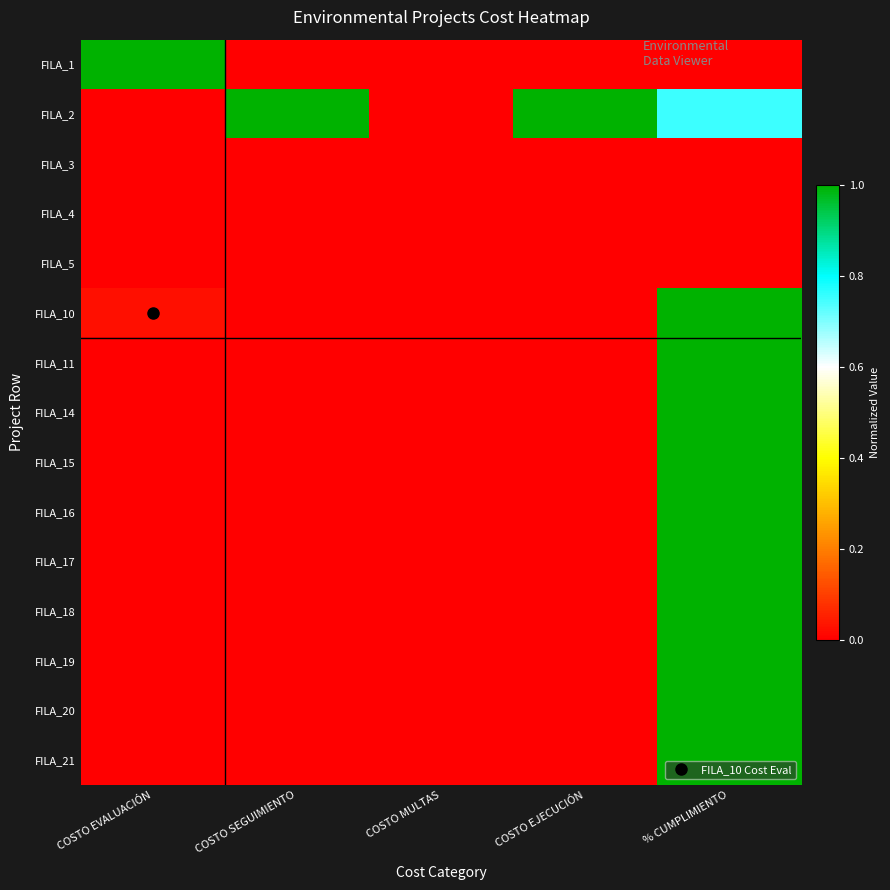

Reading right to left, transcribe all the data shown in this chart.

FILA_1: % CUMPLIMIENTO=0.0	COSTO EJECUCIÓN=0.0	COSTO MULTAS=0.0	COSTO SEGUIMIENTO=0.0	COSTO EVALUACIÓN=1.0
FILA_2: % CUMPLIMIENTO=0.8	COSTO EJECUCIÓN=1.0	COSTO MULTAS=0.0	COSTO SEGUIMIENTO=1.0	COSTO EVALUACIÓN=0.0
FILA_3: % CUMPLIMIENTO=0.0	COSTO EJECUCIÓN=0.0	COSTO MULTAS=0.0	COSTO SEGUIMIENTO=0.0	COSTO EVALUACIÓN=0.0
FILA_4: % CUMPLIMIENTO=0.0	COSTO EJECUCIÓN=0.0	COSTO MULTAS=0.0	COSTO SEGUIMIENTO=0.0	COSTO EVALUACIÓN=0.0
FILA_5: % CUMPLIMIENTO=0.0	COSTO EJECUCIÓN=0.0	COSTO MULTAS=0.0	COSTO SEGUIMIENTO=0.0	COSTO EVALUACIÓN=0.0
FILA_10: % CUMPLIMIENTO=1.0	COSTO EJECUCIÓN=0.0	COSTO MULTAS=0.0	COSTO SEGUIMIENTO=0.0	COSTO EVALUACIÓN=0.0
FILA_11: % CUMPLIMIENTO=1.0	COSTO EJECUCIÓN=0.0	COSTO MULTAS=0.0	COSTO SEGUIMIENTO=0.0	COSTO EVALUACIÓN=0.0
FILA_14: % CUMPLIMIENTO=1.0	COSTO EJECUCIÓN=0.0	COSTO MULTAS=0.0	COSTO SEGUIMIENTO=0.0	COSTO EVALUACIÓN=0.0
FILA_15: % CUMPLIMIENTO=1.0	COSTO EJECUCIÓN=0.0	COSTO MULTAS=0.0	COSTO SEGUIMIENTO=0.0	COSTO EVALUACIÓN=0.0
FILA_16: % CUMPLIMIENTO=1.0	COSTO EJECUCIÓN=0.0	COSTO MULTAS=0.0	COSTO SEGUIMIENTO=0.0	COSTO EVALUACIÓN=0.0
FILA_17: % CUMPLIMIENTO=1.0	COSTO EJECUCIÓN=0.0	COSTO MULTAS=0.0	COSTO SEGUIMIENTO=0.0	COSTO EVALUACIÓN=0.0
FILA_18: % CUMPLIMIENTO=1.0	COSTO EJECUCIÓN=0.0	COSTO MULTAS=0.0	COSTO SEGUIMIENTO=0.0	COSTO EVALUACIÓN=0.0
FILA_19: % CUMPLIMIENTO=1.0	COSTO EJECUCIÓN=0.0	COSTO MULTAS=0.0	COSTO SEGUIMIENTO=0.0	COSTO EVALUACIÓN=0.0
FILA_20: % CUMPLIMIENTO=1.0	COSTO EJECUCIÓN=0.0	COSTO MULTAS=0.0	COSTO SEGUIMIENTO=0.0	COSTO EVALUACIÓN=0.0
FILA_21: % CUMPLIMIENTO=1.0	COSTO EJECUCIÓN=0.0	COSTO MULTAS=0.0	COSTO SEGUIMIENTO=0.0	COSTO EVALUACIÓN=0.0